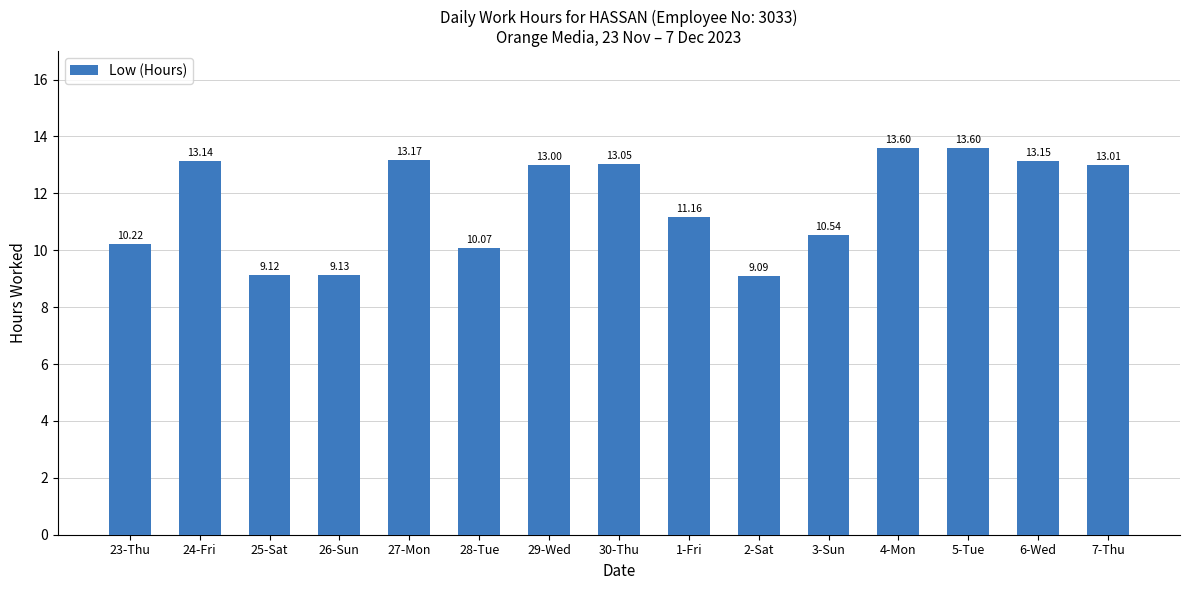

True or false: the data shows 6.4 at 7-Thu.

False